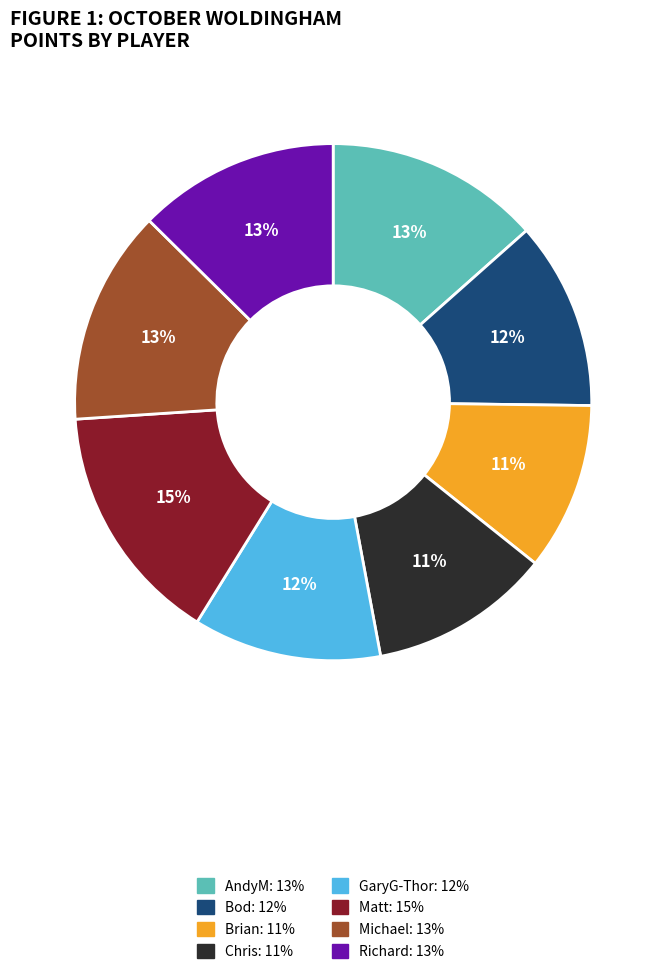

To the nearest percent, what percentage of the pie is Richard?

13%